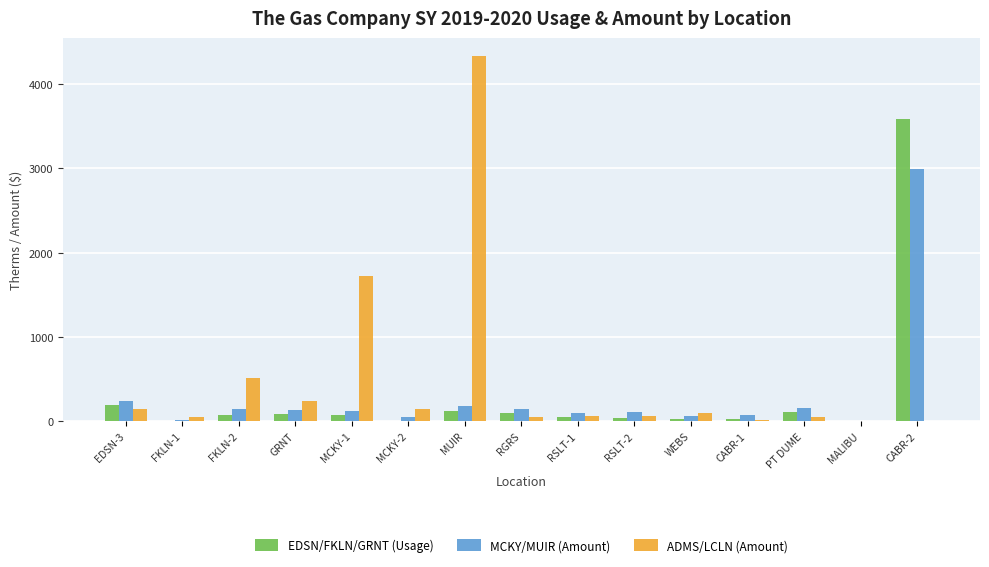

Which series has the largest total across all categories?

ADMS/LCLN (Amount)